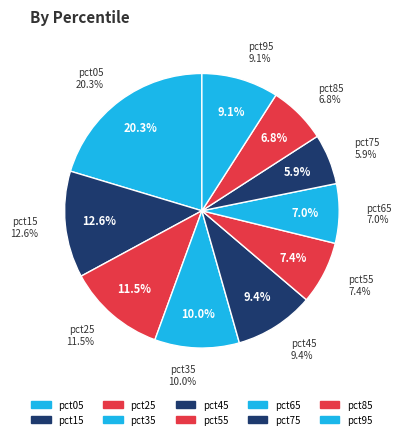

Is there a majority slice in this chart?

No